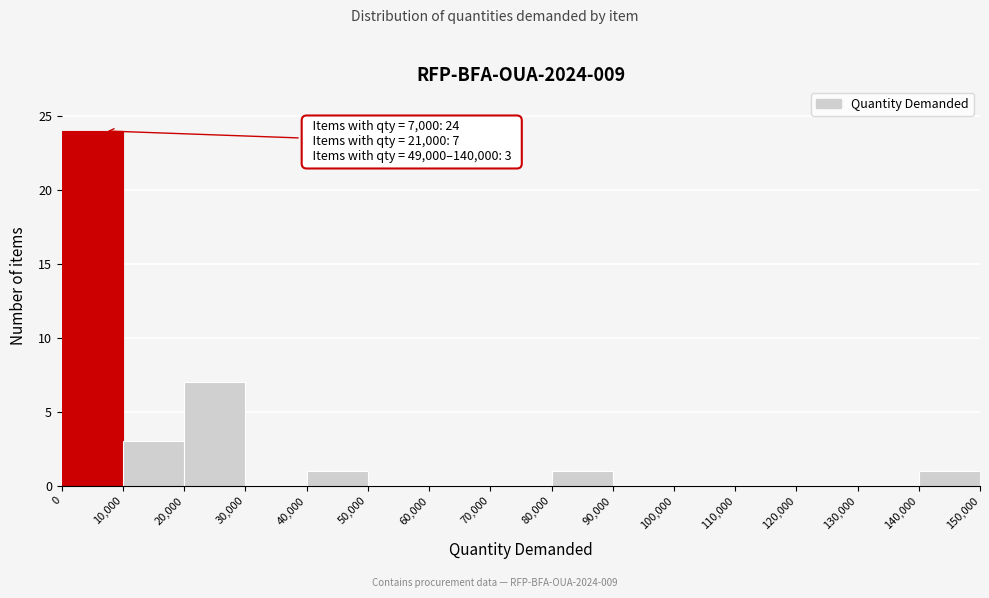

Over which range of the x-axis is the bar tallest?

0 to 10,000